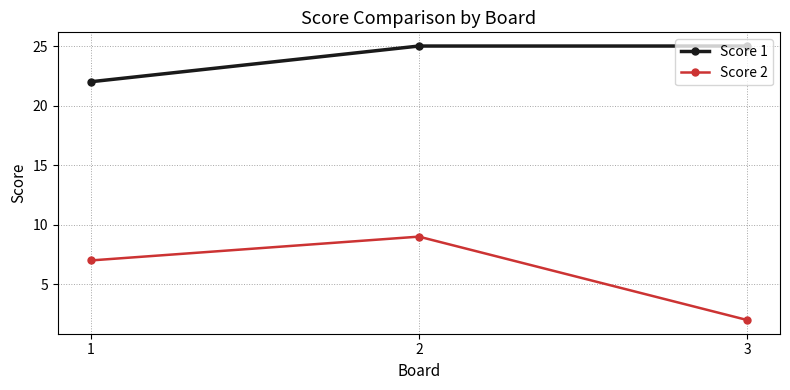

Is the value of Score 1 at 2 greater than the value of Score 2 at 2?

Yes